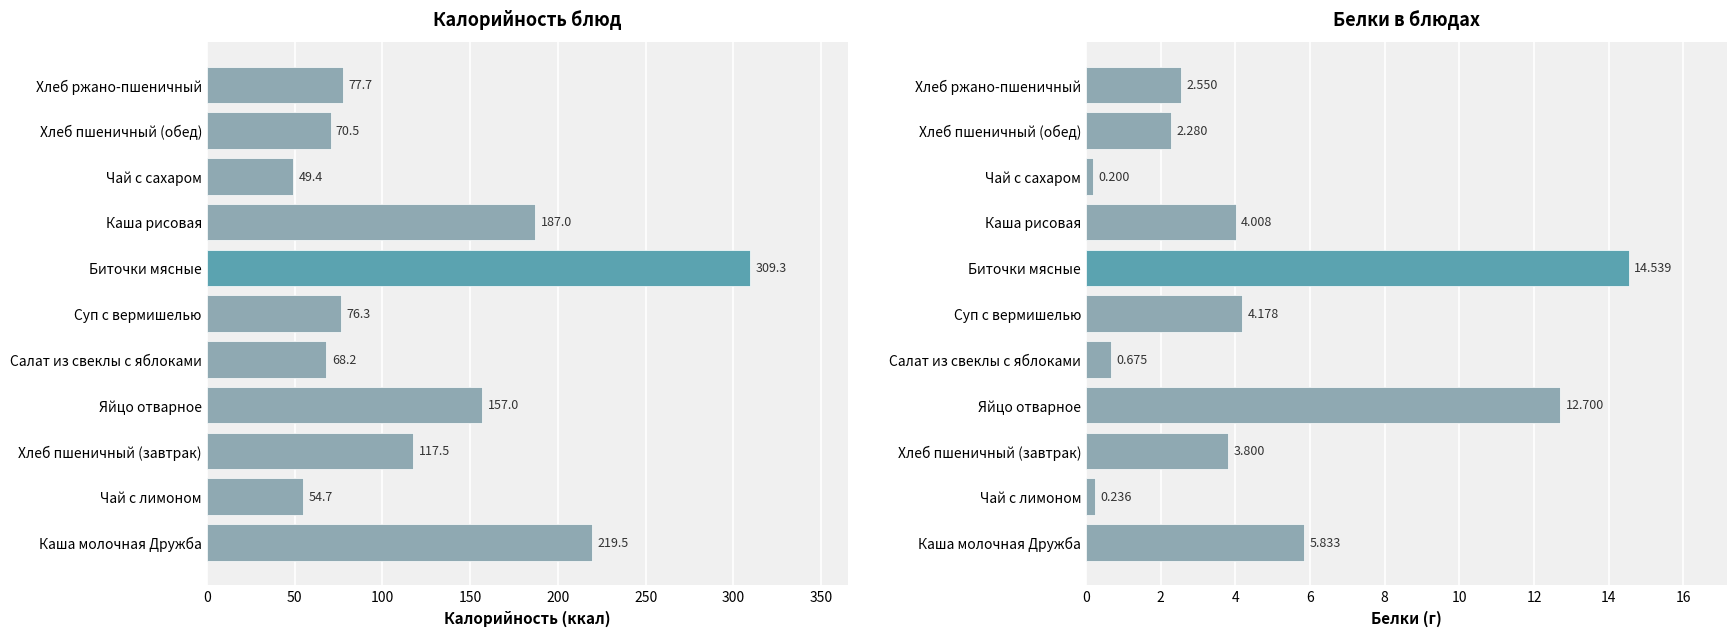

How many categories are shown in the chart?

11